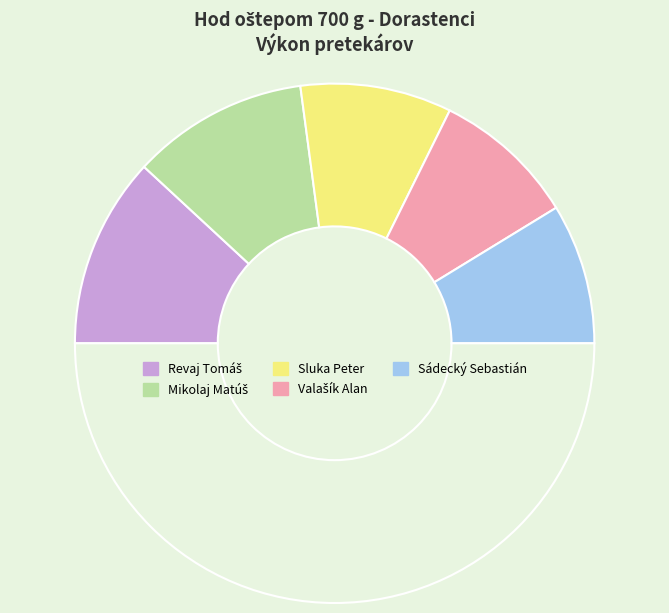

What is the smallest slice in the pie chart?

Sádecký Sebastián